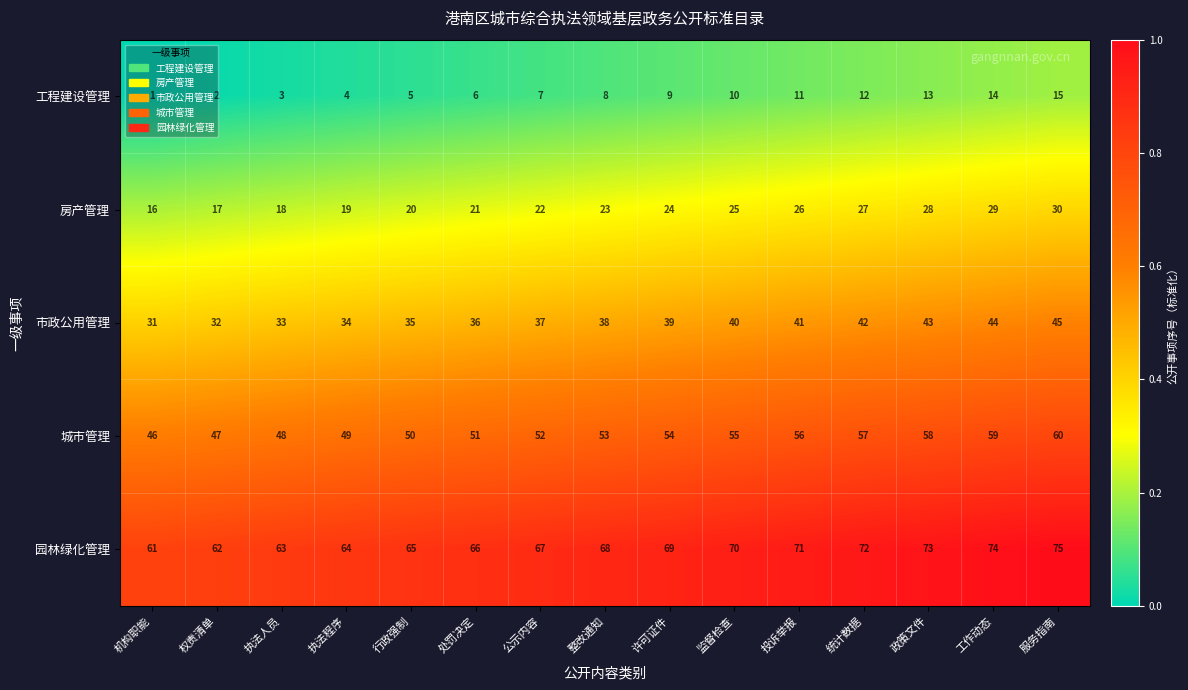

What is the average value of the 房产管理 series?

23